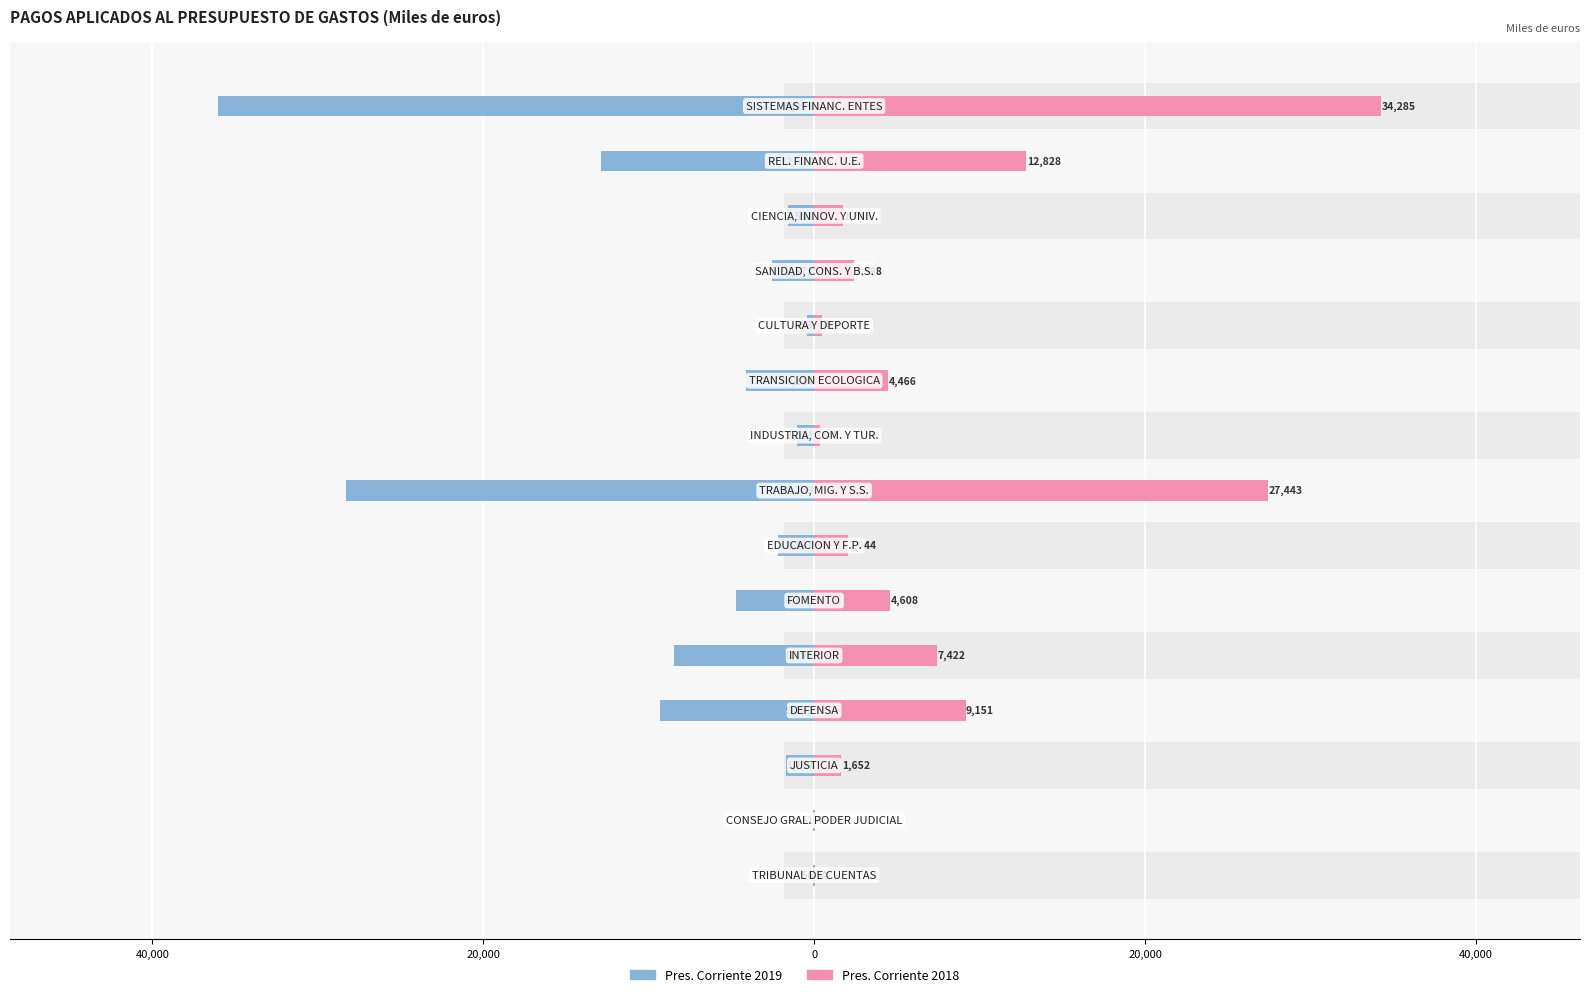

What is the sum of the Pres. Corriente 2018 values at 14 and 8?

34625.7